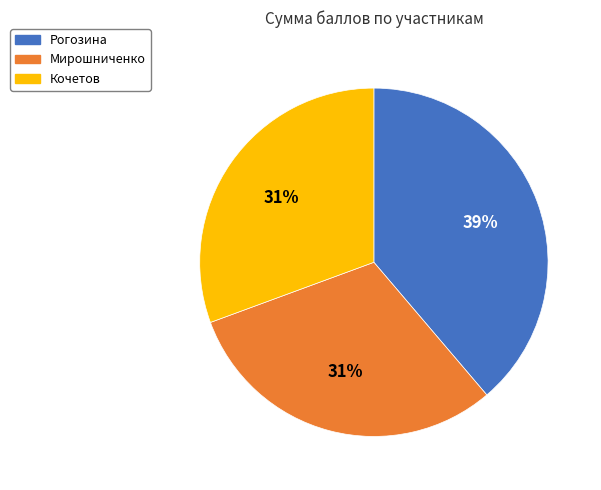

To the nearest percent, what is the average slice percentage?

33%